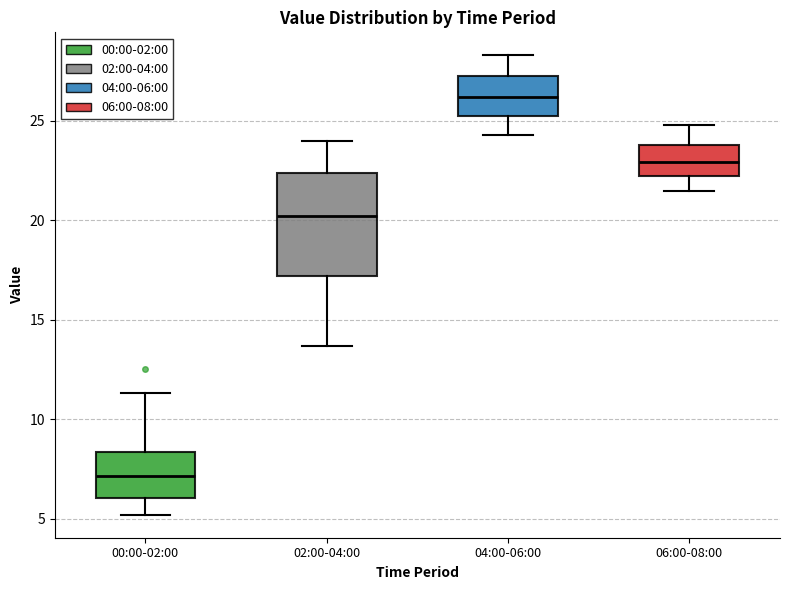

Reading left to right, transcribe this box plot: for each box, give where its median line is, the range the box spans, and where its two whiskers end, as read against the y-axis. The values are not printed on the chart, so give them approximately, as read against the axis.

00:00-02:00: median 7.0, box 6.0 to 8.5, whiskers 5.0 to 11.5
02:00-04:00: median 20.0, box 17.0 to 22.5, whiskers 13.5 to 24.0
04:00-06:00: median 26.0, box 25.0 to 27.5, whiskers 24.5 to 28.5
06:00-08:00: median 23.0, box 22.0 to 24.0, whiskers 21.5 to 25.0